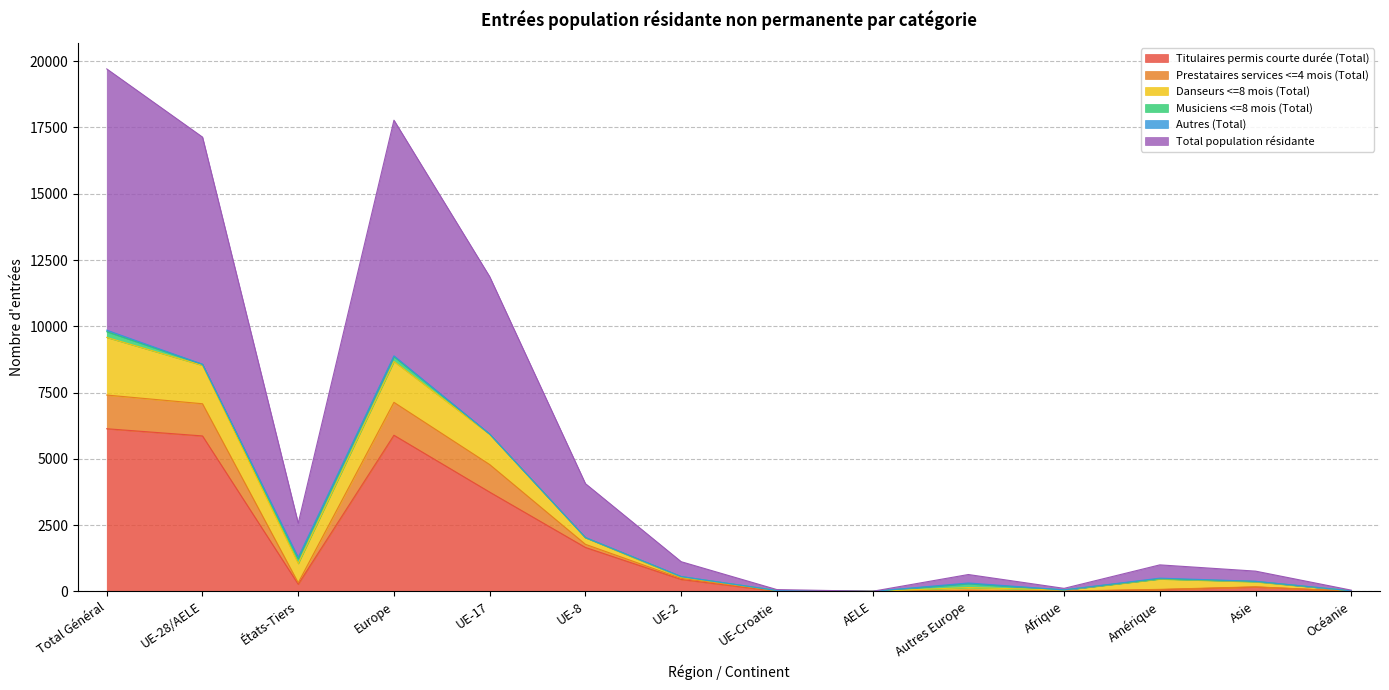

Does the chart have visible grid lines?

Yes